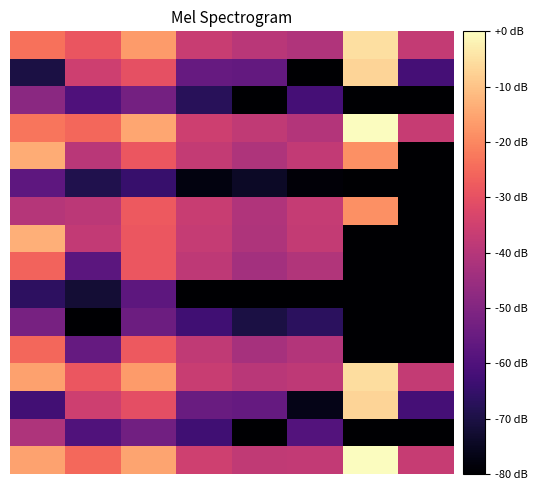

Which label corresponds to the largest value in the chart?

6